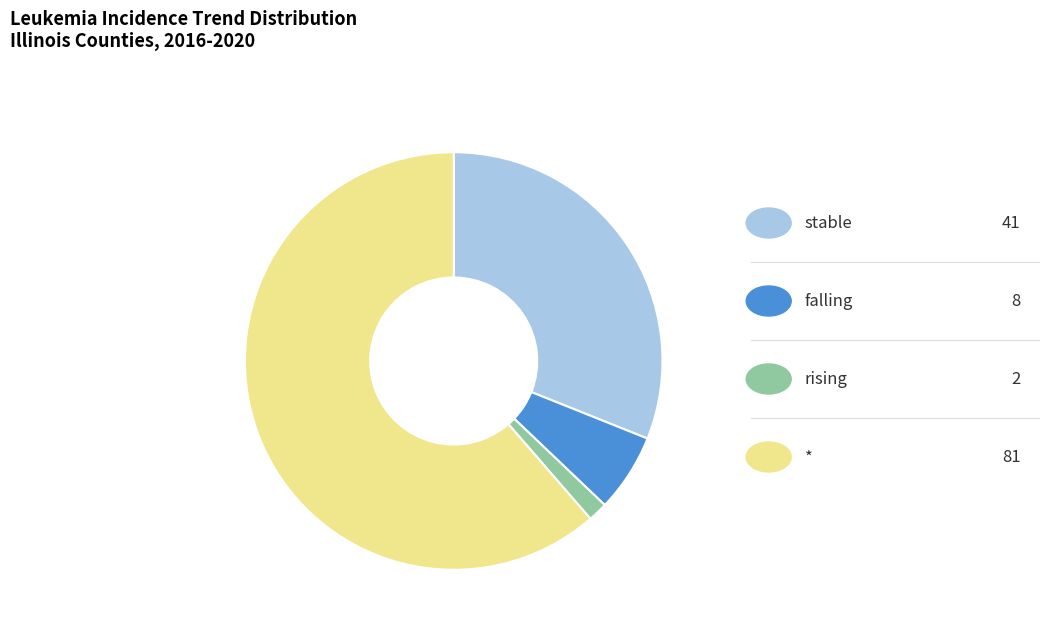

Count the number of slices in the pie.

4